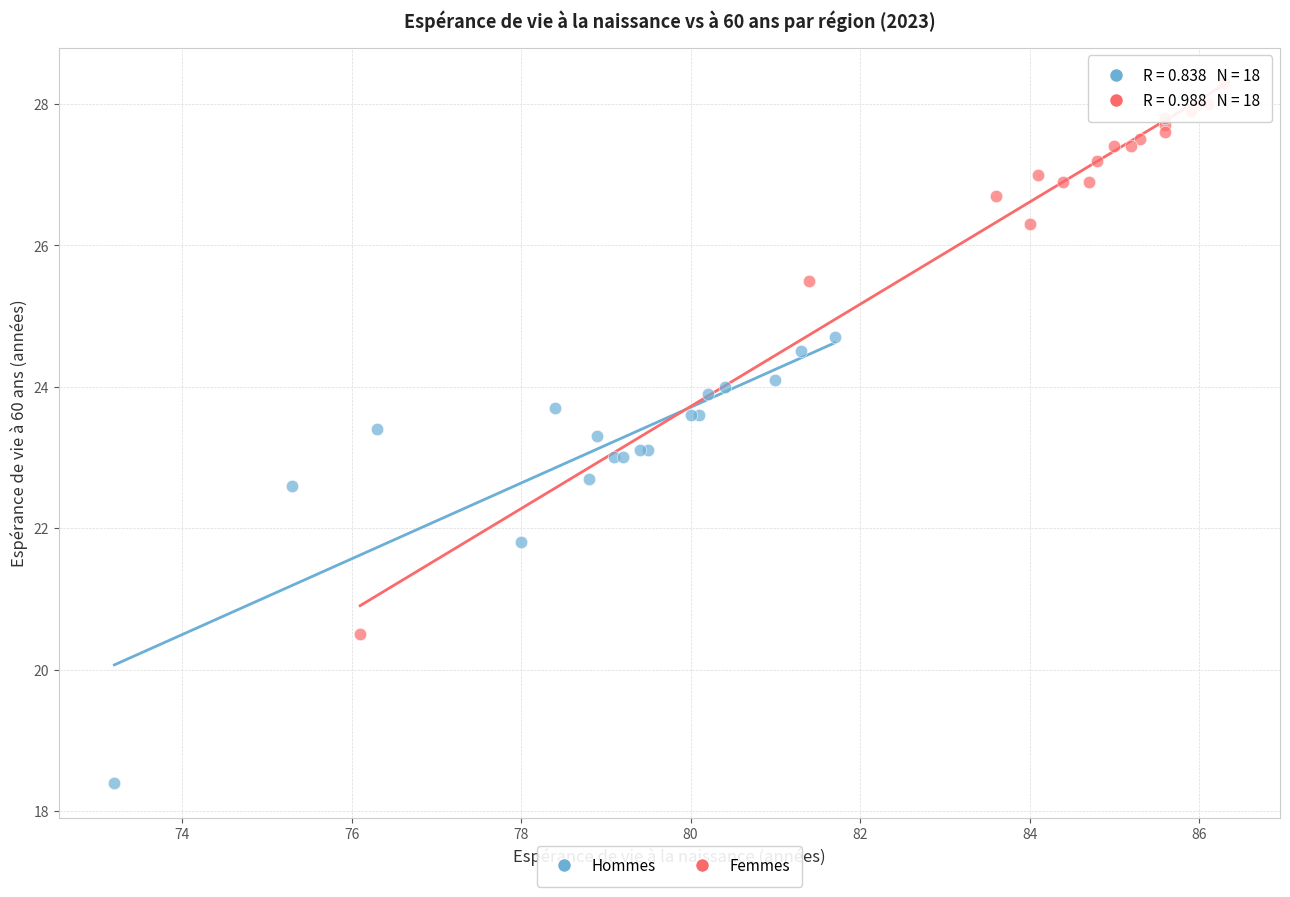

Which series contains the highest Y value?

Femmes